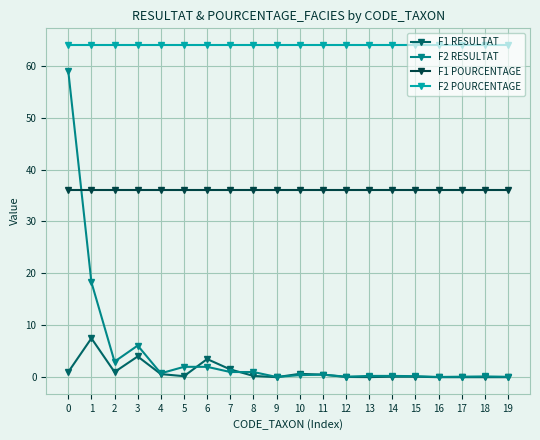

What is the value of the F2 RESULTAT point at the 11th from the left?

0.4